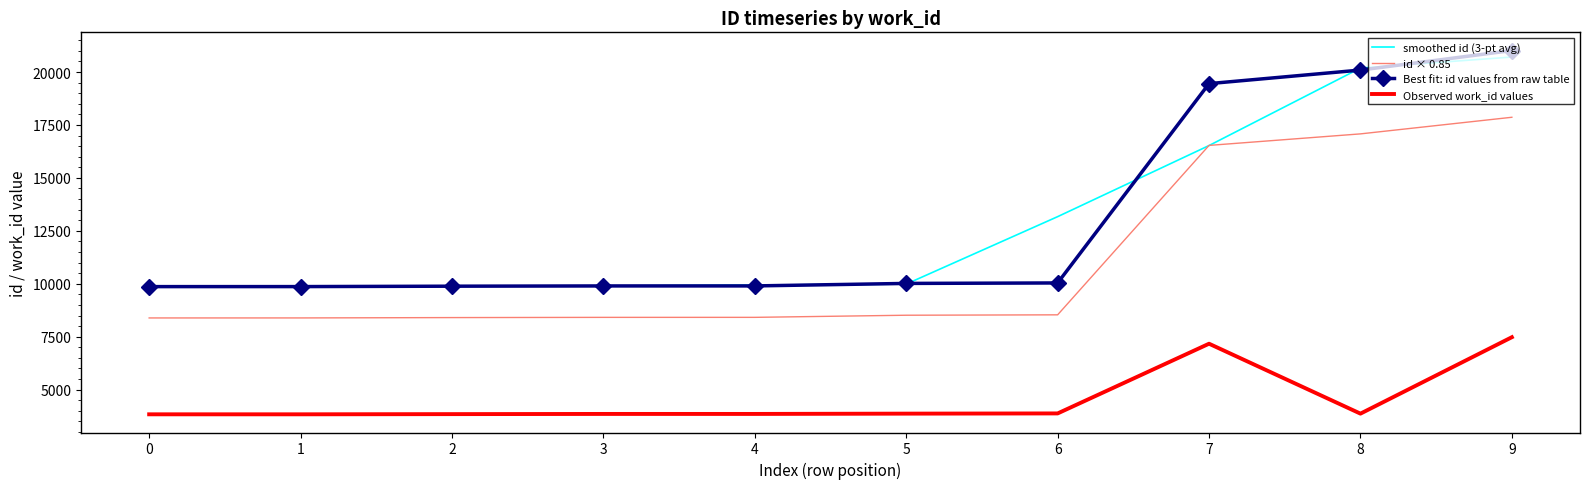

True or false: smoothed id (3-pt avg) and Observed work_id values intersect in this chart.

False